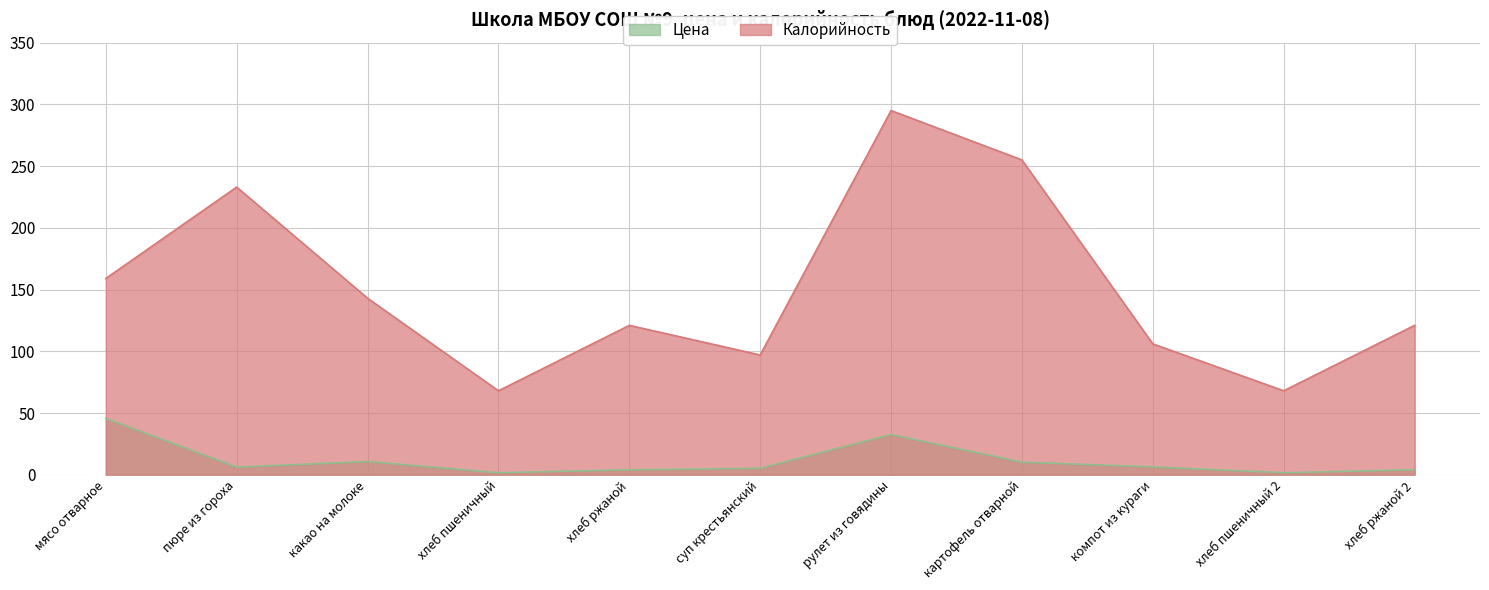

Reading left to right, transcribe all the data shown in this chart.

Цена: 45.6	6.2	10.7	1.6	4.0	5.2	32.5	10.2	6.3	1.6	4.0
Калорийность: 159.0	233.0	143.0	68.0	121.0	97.0	295.0	255.0	106.0	68.0	121.0